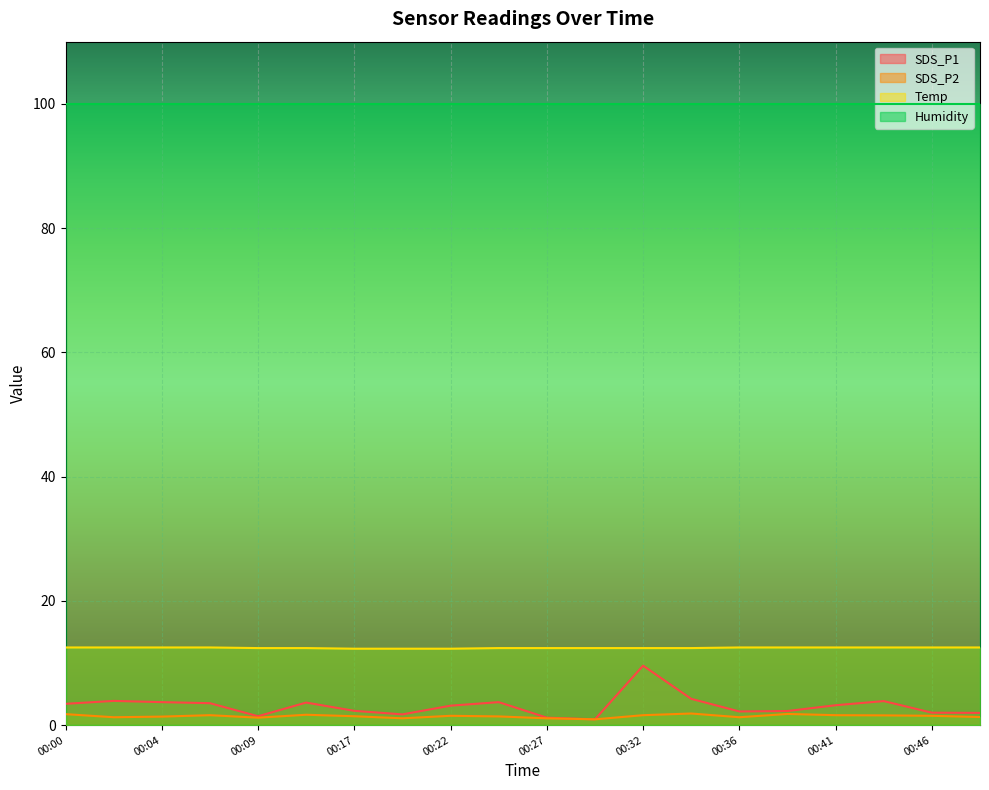

What is the approximate value of SDS_P1 at 00:07?

3.5